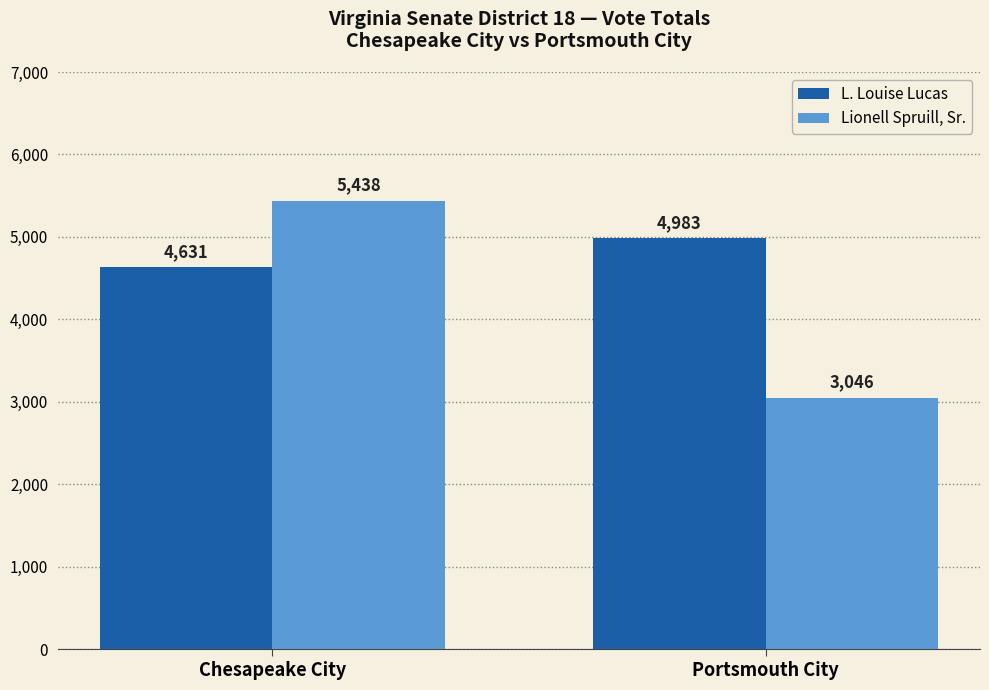

Reading left to right, list all the values displayed in this chart.

L. Louise Lucas: 4631	4983
Lionell Spruill, Sr.: 5438	3046